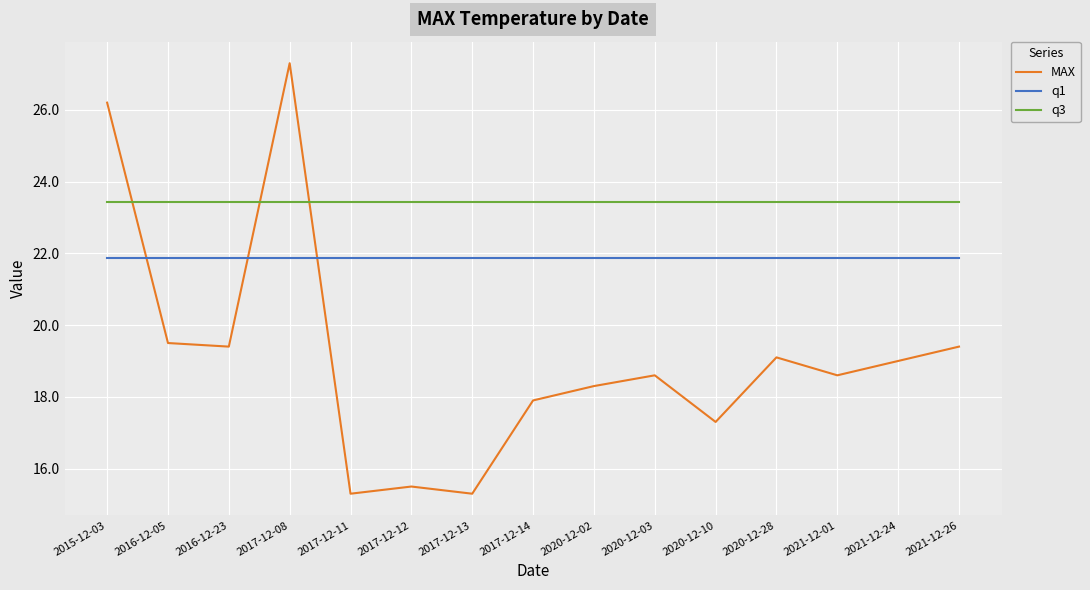

Which series has the largest total across all categories?

q3